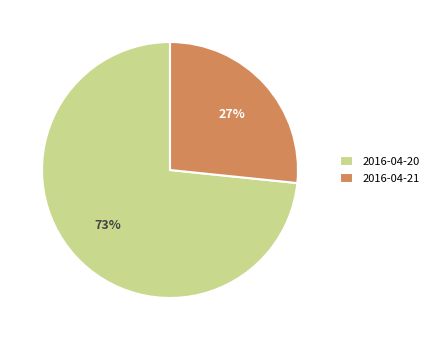

What is the largest slice in the pie chart?

2016-04-20